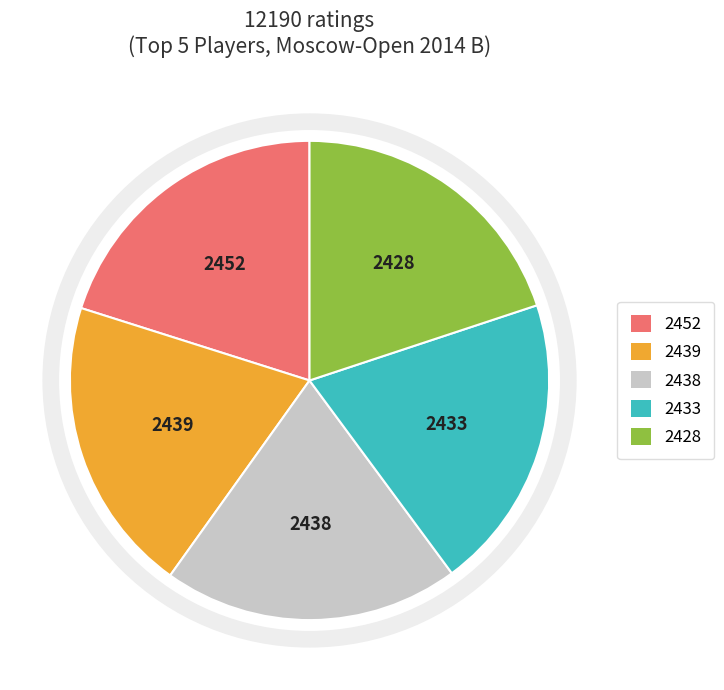

True or false: 2439 accounts for 20% of the total.

True